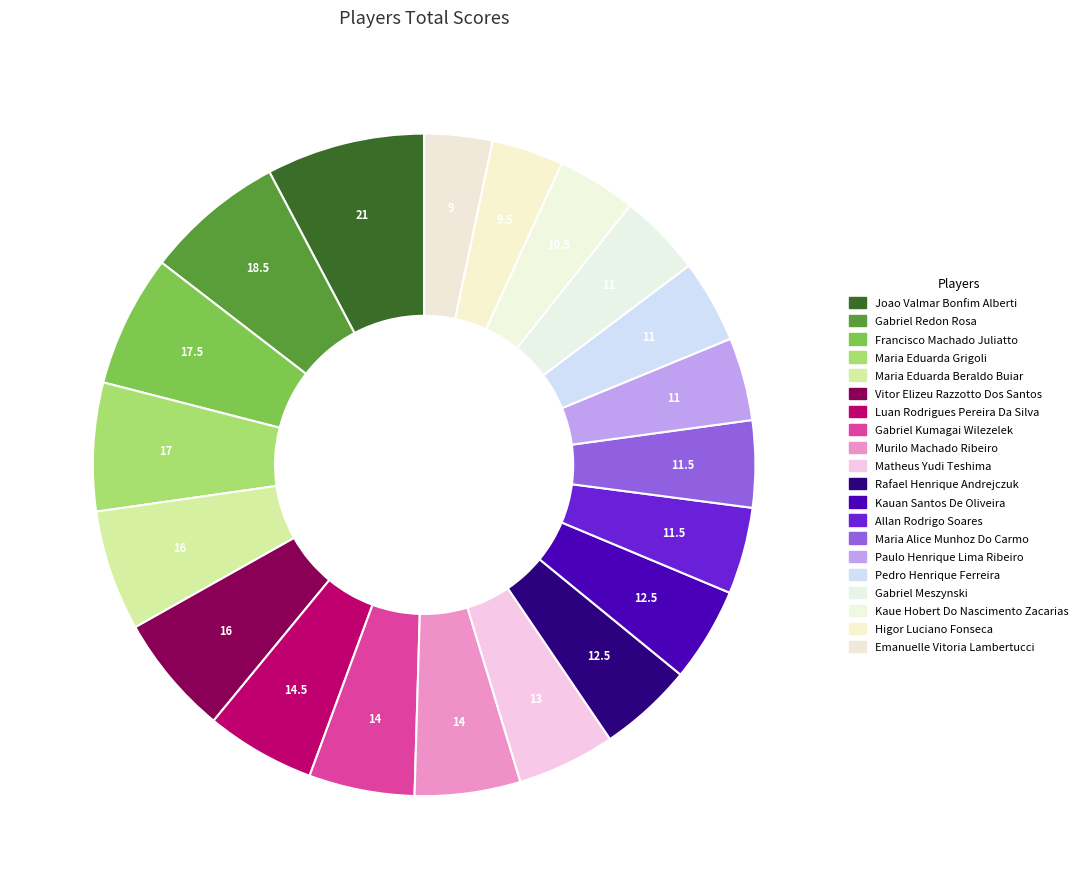

Approximately how many times larger is the value at Rafael Henrique Andrejczuk compared to Luan Rodrigues Pereira Da Silva?

0.9